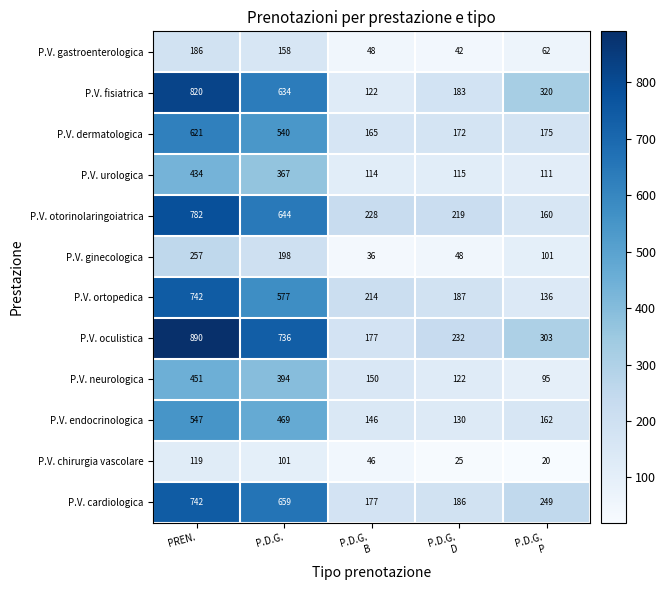

What is the difference between the highest and lowest values at P.D.G.
P?

300